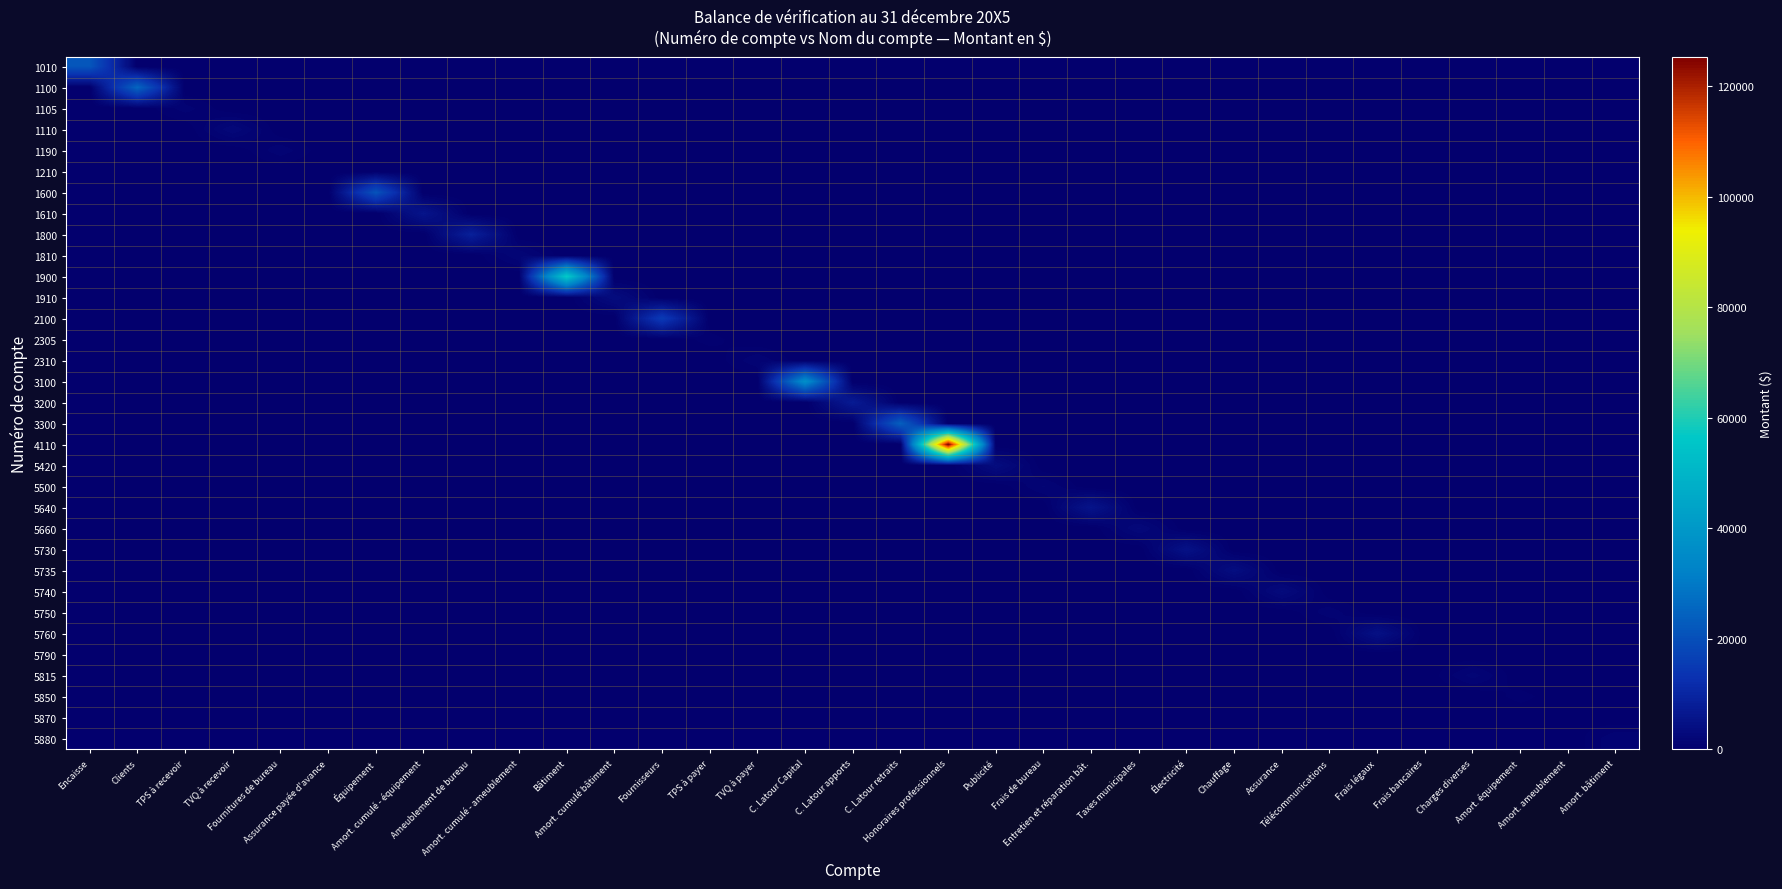

Reading left to right, list all the values displayed in this chart.

1010: Encaisse=21598	Clients=0	TPS à recevoir=0	TVQ à recevoir=0	Fournitures de bureau=0	Assurance payée d'avance=0	Équipement=0	Amort. cumulé - équipement=0	Ameublement de bureau=0	Amort. cumulé - ameublement=0	Bâtiment=0	Amort. cumulé bâtiment=0	Fournisseurs=0	TPS à payer=0	TVQ à payer=0	C. Latour Capital=0	C. Latour apports=0	C. Latour retraits=0	Honoraires professionnels=0	Publicité=0	Frais de bureau=0	Entretien et réparation bât.=0	Taxes municipales=0	Électricité=0	Chauffage=0	Assurance=0	Télécommunications=0	Frais légaux=0	Frais bancaires=0	Charges diverses=0	Amort. équipement=0	Amort. ameublement=0	Amort. bâtiment=0
1100: Encaisse=0	Clients=25236	TPS à recevoir=0	TVQ à recevoir=0	Fournitures de bureau=0	Assurance payée d'avance=0	Équipement=0	Amort. cumulé - équipement=0	Ameublement de bureau=0	Amort. cumulé - ameublement=0	Bâtiment=0	Amort. cumulé bâtiment=0	Fournisseurs=0	TPS à payer=0	TVQ à payer=0	C. Latour Capital=0	C. Latour apports=0	C. Latour retraits=0	Honoraires professionnels=0	Publicité=0	Frais de bureau=0	Entretien et réparation bât.=0	Taxes municipales=0	Électricité=0	Chauffage=0	Assurance=0	Télécommunications=0	Frais légaux=0	Frais bancaires=0	Charges diverses=0	Amort. équipement=0	Amort. ameublement=0	Amort. bâtiment=0
1105: Encaisse=0	Clients=0	TPS à recevoir=1230	TVQ à recevoir=0	Fournitures de bureau=0	Assurance payée d'avance=0	Équipement=0	Amort. cumulé - équipement=0	Ameublement de bureau=0	Amort. cumulé - ameublement=0	Bâtiment=0	Amort. cumulé bâtiment=0	Fournisseurs=0	TPS à payer=0	TVQ à payer=0	C. Latour Capital=0	C. Latour apports=0	C. Latour retraits=0	Honoraires professionnels=0	Publicité=0	Frais de bureau=0	Entretien et réparation bât.=0	Taxes municipales=0	Électricité=0	Chauffage=0	Assurance=0	Télécommunications=0	Frais légaux=0	Frais bancaires=0	Charges diverses=0	Amort. équipement=0	Amort. ameublement=0	Amort. bâtiment=0
1110: Encaisse=0	Clients=0	TPS à recevoir=0	TVQ à recevoir=2460	Fournitures de bureau=0	Assurance payée d'avance=0	Équipement=0	Amort. cumulé - équipement=0	Ameublement de bureau=0	Amort. cumulé - ameublement=0	Bâtiment=0	Amort. cumulé bâtiment=0	Fournisseurs=0	TPS à payer=0	TVQ à payer=0	C. Latour Capital=0	C. Latour apports=0	C. Latour retraits=0	Honoraires professionnels=0	Publicité=0	Frais de bureau=0	Entretien et réparation bât.=0	Taxes municipales=0	Électricité=0	Chauffage=0	Assurance=0	Télécommunications=0	Frais légaux=0	Frais bancaires=0	Charges diverses=0	Amort. équipement=0	Amort. ameublement=0	Amort. bâtiment=0
1190: Encaisse=0	Clients=0	TPS à recevoir=0	TVQ à recevoir=0	Fournitures de bureau=1344	Assurance payée d'avance=0	Équipement=0	Amort. cumulé - équipement=0	Ameublement de bureau=0	Amort. cumulé - ameublement=0	Bâtiment=0	Amort. cumulé bâtiment=0	Fournisseurs=0	TPS à payer=0	TVQ à payer=0	C. Latour Capital=0	C. Latour apports=0	C. Latour retraits=0	Honoraires professionnels=0	Publicité=0	Frais de bureau=0	Entretien et réparation bât.=0	Taxes municipales=0	Électricité=0	Chauffage=0	Assurance=0	Télécommunications=0	Frais légaux=0	Frais bancaires=0	Charges diverses=0	Amort. équipement=0	Amort. ameublement=0	Amort. bâtiment=0
1210: Encaisse=0	Clients=0	TPS à recevoir=0	TVQ à recevoir=0	Fournitures de bureau=0	Assurance payée d'avance=0	Équipement=0	Amort. cumulé - équipement=0	Ameublement de bureau=0	Amort. cumulé - ameublement=0	Bâtiment=0	Amort. cumulé bâtiment=0	Fournisseurs=0	TPS à payer=0	TVQ à payer=0	C. Latour Capital=0	C. Latour apports=0	C. Latour retraits=0	Honoraires professionnels=0	Publicité=0	Frais de bureau=0	Entretien et réparation bât.=0	Taxes municipales=0	Électricité=0	Chauffage=0	Assurance=0	Télécommunications=0	Frais légaux=0	Frais bancaires=0	Charges diverses=0	Amort. équipement=0	Amort. ameublement=0	Amort. bâtiment=0
1600: Encaisse=0	Clients=0	TPS à recevoir=0	TVQ à recevoir=0	Fournitures de bureau=0	Assurance payée d'avance=0	Équipement=21000	Amort. cumulé - équipement=0	Ameublement de bureau=0	Amort. cumulé - ameublement=0	Bâtiment=0	Amort. cumulé bâtiment=0	Fournisseurs=0	TPS à payer=0	TVQ à payer=0	C. Latour Capital=0	C. Latour apports=0	C. Latour retraits=0	Honoraires professionnels=0	Publicité=0	Frais de bureau=0	Entretien et réparation bât.=0	Taxes municipales=0	Électricité=0	Chauffage=0	Assurance=0	Télécommunications=0	Frais légaux=0	Frais bancaires=0	Charges diverses=0	Amort. équipement=0	Amort. ameublement=0	Amort. bâtiment=0
1610: Encaisse=0	Clients=0	TPS à recevoir=0	TVQ à recevoir=0	Fournitures de bureau=0	Assurance payée d'avance=0	Équipement=0	Amort. cumulé - équipement=5700	Ameublement de bureau=0	Amort. cumulé - ameublement=0	Bâtiment=0	Amort. cumulé bâtiment=0	Fournisseurs=0	TPS à payer=0	TVQ à payer=0	C. Latour Capital=0	C. Latour apports=0	C. Latour retraits=0	Honoraires professionnels=0	Publicité=0	Frais de bureau=0	Entretien et réparation bât.=0	Taxes municipales=0	Électricité=0	Chauffage=0	Assurance=0	Télécommunications=0	Frais légaux=0	Frais bancaires=0	Charges diverses=0	Amort. équipement=0	Amort. ameublement=0	Amort. bâtiment=0
1800: Encaisse=0	Clients=0	TPS à recevoir=0	TVQ à recevoir=0	Fournitures de bureau=0	Assurance payée d'avance=0	Équipement=0	Amort. cumulé - équipement=0	Ameublement de bureau=8500	Amort. cumulé - ameublement=0	Bâtiment=0	Amort. cumulé bâtiment=0	Fournisseurs=0	TPS à payer=0	TVQ à payer=0	C. Latour Capital=0	C. Latour apports=0	C. Latour retraits=0	Honoraires professionnels=0	Publicité=0	Frais de bureau=0	Entretien et réparation bât.=0	Taxes municipales=0	Électricité=0	Chauffage=0	Assurance=0	Télécommunications=0	Frais légaux=0	Frais bancaires=0	Charges diverses=0	Amort. équipement=0	Amort. ameublement=0	Amort. bâtiment=0
1810: Encaisse=0	Clients=0	TPS à recevoir=0	TVQ à recevoir=0	Fournitures de bureau=0	Assurance payée d'avance=0	Équipement=0	Amort. cumulé - équipement=0	Ameublement de bureau=0	Amort. cumulé - ameublement=1955	Bâtiment=0	Amort. cumulé bâtiment=0	Fournisseurs=0	TPS à payer=0	TVQ à payer=0	C. Latour Capital=0	C. Latour apports=0	C. Latour retraits=0	Honoraires professionnels=0	Publicité=0	Frais de bureau=0	Entretien et réparation bât.=0	Taxes municipales=0	Électricité=0	Chauffage=0	Assurance=0	Télécommunications=0	Frais légaux=0	Frais bancaires=0	Charges diverses=0	Amort. équipement=0	Amort. ameublement=0	Amort. bâtiment=0
1900: Encaisse=0	Clients=0	TPS à recevoir=0	TVQ à recevoir=0	Fournitures de bureau=0	Assurance payée d'avance=0	Équipement=0	Amort. cumulé - équipement=0	Ameublement de bureau=0	Amort. cumulé - ameublement=0	Bâtiment=57500	Amort. cumulé bâtiment=0	Fournisseurs=0	TPS à payer=0	TVQ à payer=0	C. Latour Capital=0	C. Latour apports=0	C. Latour retraits=0	Honoraires professionnels=0	Publicité=0	Frais de bureau=0	Entretien et réparation bât.=0	Taxes municipales=0	Électricité=0	Chauffage=0	Assurance=0	Télécommunications=0	Frais légaux=0	Frais bancaires=0	Charges diverses=0	Amort. équipement=0	Amort. ameublement=0	Amort. bâtiment=0
1910: Encaisse=0	Clients=0	TPS à recevoir=0	TVQ à recevoir=0	Fournitures de bureau=0	Assurance payée d'avance=0	Équipement=0	Amort. cumulé - équipement=0	Ameublement de bureau=0	Amort. cumulé - ameublement=0	Bâtiment=0	Amort. cumulé bâtiment=3450	Fournisseurs=0	TPS à payer=0	TVQ à payer=0	C. Latour Capital=0	C. Latour apports=0	C. Latour retraits=0	Honoraires professionnels=0	Publicité=0	Frais de bureau=0	Entretien et réparation bât.=0	Taxes municipales=0	Électricité=0	Chauffage=0	Assurance=0	Télécommunications=0	Frais légaux=0	Frais bancaires=0	Charges diverses=0	Amort. équipement=0	Amort. ameublement=0	Amort. bâtiment=0
2100: Encaisse=0	Clients=0	TPS à recevoir=0	TVQ à recevoir=0	Fournitures de bureau=0	Assurance payée d'avance=0	Équipement=0	Amort. cumulé - équipement=0	Ameublement de bureau=0	Amort. cumulé - ameublement=0	Bâtiment=0	Amort. cumulé bâtiment=0	Fournisseurs=15345	TPS à payer=0	TVQ à payer=0	C. Latour Capital=0	C. Latour apports=0	C. Latour retraits=0	Honoraires professionnels=0	Publicité=0	Frais de bureau=0	Entretien et réparation bât.=0	Taxes municipales=0	Électricité=0	Chauffage=0	Assurance=0	Télécommunications=0	Frais légaux=0	Frais bancaires=0	Charges diverses=0	Amort. équipement=0	Amort. ameublement=0	Amort. bâtiment=0
2305: Encaisse=0	Clients=0	TPS à recevoir=0	TVQ à recevoir=0	Fournitures de bureau=0	Assurance payée d'avance=0	Équipement=0	Amort. cumulé - équipement=0	Ameublement de bureau=0	Amort. cumulé - ameublement=0	Bâtiment=0	Amort. cumulé bâtiment=0	Fournisseurs=0	TPS à payer=712	TVQ à payer=0	C. Latour Capital=0	C. Latour apports=0	C. Latour retraits=0	Honoraires professionnels=0	Publicité=0	Frais de bureau=0	Entretien et réparation bât.=0	Taxes municipales=0	Électricité=0	Chauffage=0	Assurance=0	Télécommunications=0	Frais légaux=0	Frais bancaires=0	Charges diverses=0	Amort. équipement=0	Amort. ameublement=0	Amort. bâtiment=0
2310: Encaisse=0	Clients=0	TPS à recevoir=0	TVQ à recevoir=0	Fournitures de bureau=0	Assurance payée d'avance=0	Équipement=0	Amort. cumulé - équipement=0	Ameublement de bureau=0	Amort. cumulé - ameublement=0	Bâtiment=0	Amort. cumulé bâtiment=0	Fournisseurs=0	TPS à payer=0	TVQ à payer=1424	C. Latour Capital=0	C. Latour apports=0	C. Latour retraits=0	Honoraires professionnels=0	Publicité=0	Frais de bureau=0	Entretien et réparation bât.=0	Taxes municipales=0	Électricité=0	Chauffage=0	Assurance=0	Télécommunications=0	Frais légaux=0	Frais bancaires=0	Charges diverses=0	Amort. équipement=0	Amort. ameublement=0	Amort. bâtiment=0
3100: Encaisse=0	Clients=0	TPS à recevoir=0	TVQ à recevoir=0	Fournitures de bureau=0	Assurance payée d'avance=0	Équipement=0	Amort. cumulé - équipement=0	Ameublement de bureau=0	Amort. cumulé - ameublement=0	Bâtiment=0	Amort. cumulé bâtiment=0	Fournisseurs=0	TPS à payer=0	TVQ à payer=0	C. Latour Capital=36710	C. Latour apports=0	C. Latour retraits=0	Honoraires professionnels=0	Publicité=0	Frais de bureau=0	Entretien et réparation bât.=0	Taxes municipales=0	Électricité=0	Chauffage=0	Assurance=0	Télécommunications=0	Frais légaux=0	Frais bancaires=0	Charges diverses=0	Amort. équipement=0	Amort. ameublement=0	Amort. bâtiment=0
3200: Encaisse=0	Clients=0	TPS à recevoir=0	TVQ à recevoir=0	Fournitures de bureau=0	Assurance payée d'avance=0	Équipement=0	Amort. cumulé - équipement=0	Ameublement de bureau=0	Amort. cumulé - ameublement=0	Bâtiment=0	Amort. cumulé bâtiment=0	Fournisseurs=0	TPS à payer=0	TVQ à payer=0	C. Latour Capital=0	C. Latour apports=7300	C. Latour retraits=0	Honoraires professionnels=0	Publicité=0	Frais de bureau=0	Entretien et réparation bât.=0	Taxes municipales=0	Électricité=0	Chauffage=0	Assurance=0	Télécommunications=0	Frais légaux=0	Frais bancaires=0	Charges diverses=0	Amort. équipement=0	Amort. ameublement=0	Amort. bâtiment=0
3300: Encaisse=0	Clients=0	TPS à recevoir=0	TVQ à recevoir=0	Fournitures de bureau=0	Assurance payée d'avance=0	Équipement=0	Amort. cumulé - équipement=0	Ameublement de bureau=0	Amort. cumulé - ameublement=0	Bâtiment=0	Amort. cumulé bâtiment=0	Fournisseurs=0	TPS à payer=0	TVQ à payer=0	C. Latour Capital=0	C. Latour apports=0	C. Latour retraits=24000	Honoraires professionnels=0	Publicité=0	Frais de bureau=0	Entretien et réparation bât.=0	Taxes municipales=0	Électricité=0	Chauffage=0	Assurance=0	Télécommunications=0	Frais légaux=0	Frais bancaires=0	Charges diverses=0	Amort. équipement=0	Amort. ameublement=0	Amort. bâtiment=0
4110: Encaisse=0	Clients=0	TPS à recevoir=0	TVQ à recevoir=0	Fournitures de bureau=0	Assurance payée d'avance=0	Équipement=0	Amort. cumulé - équipement=0	Ameublement de bureau=0	Amort. cumulé - ameublement=0	Bâtiment=0	Amort. cumulé bâtiment=0	Fournisseurs=0	TPS à payer=0	TVQ à payer=0	C. Latour Capital=0	C. Latour apports=0	C. Latour retraits=0	Honoraires professionnels=125350	Publicité=0	Frais de bureau=0	Entretien et réparation bât.=0	Taxes municipales=0	Électricité=0	Chauffage=0	Assurance=0	Télécommunications=0	Frais légaux=0	Frais bancaires=0	Charges diverses=0	Amort. équipement=0	Amort. ameublement=0	Amort. bâtiment=0
5420: Encaisse=0	Clients=0	TPS à recevoir=0	TVQ à recevoir=0	Fournitures de bureau=0	Assurance payée d'avance=0	Équipement=0	Amort. cumulé - équipement=0	Ameublement de bureau=0	Amort. cumulé - ameublement=0	Bâtiment=0	Amort. cumulé bâtiment=0	Fournisseurs=0	TPS à payer=0	TVQ à payer=0	C. Latour Capital=0	C. Latour apports=0	C. Latour retraits=0	Honoraires professionnels=0	Publicité=3490	Frais de bureau=0	Entretien et réparation bât.=0	Taxes municipales=0	Électricité=0	Chauffage=0	Assurance=0	Télécommunications=0	Frais légaux=0	Frais bancaires=0	Charges diverses=0	Amort. équipement=0	Amort. ameublement=0	Amort. bâtiment=0
5500: Encaisse=0	Clients=0	TPS à recevoir=0	TVQ à recevoir=0	Fournitures de bureau=0	Assurance payée d'avance=0	Équipement=0	Amort. cumulé - équipement=0	Ameublement de bureau=0	Amort. cumulé - ameublement=0	Bâtiment=0	Amort. cumulé bâtiment=0	Fournisseurs=0	TPS à payer=0	TVQ à payer=0	C. Latour Capital=0	C. Latour apports=0	C. Latour retraits=0	Honoraires professionnels=0	Publicité=0	Frais de bureau=1521	Entretien et réparation bât.=0	Taxes municipales=0	Électricité=0	Chauffage=0	Assurance=0	Télécommunications=0	Frais légaux=0	Frais bancaires=0	Charges diverses=0	Amort. équipement=0	Amort. ameublement=0	Amort. bâtiment=0
5640: Encaisse=0	Clients=0	TPS à recevoir=0	TVQ à recevoir=0	Fournitures de bureau=0	Assurance payée d'avance=0	Équipement=0	Amort. cumulé - équipement=0	Ameublement de bureau=0	Amort. cumulé - ameublement=0	Bâtiment=0	Amort. cumulé bâtiment=0	Fournisseurs=0	TPS à payer=0	TVQ à payer=0	C. Latour Capital=0	C. Latour apports=0	C. Latour retraits=0	Honoraires professionnels=0	Publicité=0	Frais de bureau=0	Entretien et réparation bât.=5555	Taxes municipales=0	Électricité=0	Chauffage=0	Assurance=0	Télécommunications=0	Frais légaux=0	Frais bancaires=0	Charges diverses=0	Amort. équipement=0	Amort. ameublement=0	Amort. bâtiment=0
5660: Encaisse=0	Clients=0	TPS à recevoir=0	TVQ à recevoir=0	Fournitures de bureau=0	Assurance payée d'avance=0	Équipement=0	Amort. cumulé - équipement=0	Ameublement de bureau=0	Amort. cumulé - ameublement=0	Bâtiment=0	Amort. cumulé bâtiment=0	Fournisseurs=0	TPS à payer=0	TVQ à payer=0	C. Latour Capital=0	C. Latour apports=0	C. Latour retraits=0	Honoraires professionnels=0	Publicité=0	Frais de bureau=0	Entretien et réparation bât.=0	Taxes municipales=2560	Électricité=0	Chauffage=0	Assurance=0	Télécommunications=0	Frais légaux=0	Frais bancaires=0	Charges diverses=0	Amort. équipement=0	Amort. ameublement=0	Amort. bâtiment=0
5730: Encaisse=0	Clients=0	TPS à recevoir=0	TVQ à recevoir=0	Fournitures de bureau=0	Assurance payée d'avance=0	Équipement=0	Amort. cumulé - équipement=0	Ameublement de bureau=0	Amort. cumulé - ameublement=0	Bâtiment=0	Amort. cumulé bâtiment=0	Fournisseurs=0	TPS à payer=0	TVQ à payer=0	C. Latour Capital=0	C. Latour apports=0	C. Latour retraits=0	Honoraires professionnels=0	Publicité=0	Frais de bureau=0	Entretien et réparation bât.=0	Taxes municipales=0	Électricité=4888	Chauffage=0	Assurance=0	Télécommunications=0	Frais légaux=0	Frais bancaires=0	Charges diverses=0	Amort. équipement=0	Amort. ameublement=0	Amort. bâtiment=0
5735: Encaisse=0	Clients=0	TPS à recevoir=0	TVQ à recevoir=0	Fournitures de bureau=0	Assurance payée d'avance=0	Équipement=0	Amort. cumulé - équipement=0	Ameublement de bureau=0	Amort. cumulé - ameublement=0	Bâtiment=0	Amort. cumulé bâtiment=0	Fournisseurs=0	TPS à payer=0	TVQ à payer=0	C. Latour Capital=0	C. Latour apports=0	C. Latour retraits=0	Honoraires professionnels=0	Publicité=0	Frais de bureau=0	Entretien et réparation bât.=0	Taxes municipales=0	Électricité=0	Chauffage=3779	Assurance=0	Télécommunications=0	Frais légaux=0	Frais bancaires=0	Charges diverses=0	Amort. équipement=0	Amort. ameublement=0	Amort. bâtiment=0
5740: Encaisse=0	Clients=0	TPS à recevoir=0	TVQ à recevoir=0	Fournitures de bureau=0	Assurance payée d'avance=0	Équipement=0	Amort. cumulé - équipement=0	Ameublement de bureau=0	Amort. cumulé - ameublement=0	Bâtiment=0	Amort. cumulé bâtiment=0	Fournisseurs=0	TPS à payer=0	TVQ à payer=0	C. Latour Capital=0	C. Latour apports=0	C. Latour retraits=0	Honoraires professionnels=0	Publicité=0	Frais de bureau=0	Entretien et réparation bât.=0	Taxes municipales=0	Électricité=0	Chauffage=0	Assurance=3011	Télécommunications=0	Frais légaux=0	Frais bancaires=0	Charges diverses=0	Amort. équipement=0	Amort. ameublement=0	Amort. bâtiment=0
5750: Encaisse=0	Clients=0	TPS à recevoir=0	TVQ à recevoir=0	Fournitures de bureau=0	Assurance payée d'avance=0	Équipement=0	Amort. cumulé - équipement=0	Ameublement de bureau=0	Amort. cumulé - ameublement=0	Bâtiment=0	Amort. cumulé bâtiment=0	Fournisseurs=0	TPS à payer=0	TVQ à payer=0	C. Latour Capital=0	C. Latour apports=0	C. Latour retraits=0	Honoraires professionnels=0	Publicité=0	Frais de bureau=0	Entretien et réparation bât.=0	Taxes municipales=0	Électricité=0	Chauffage=0	Assurance=0	Télécommunications=1320	Frais légaux=0	Frais bancaires=0	Charges diverses=0	Amort. équipement=0	Amort. ameublement=0	Amort. bâtiment=0
5760: Encaisse=0	Clients=0	TPS à recevoir=0	TVQ à recevoir=0	Fournitures de bureau=0	Assurance payée d'avance=0	Équipement=0	Amort. cumulé - équipement=0	Ameublement de bureau=0	Amort. cumulé - ameublement=0	Bâtiment=0	Amort. cumulé bâtiment=0	Fournisseurs=0	TPS à payer=0	TVQ à payer=0	C. Latour Capital=0	C. Latour apports=0	C. Latour retraits=0	Honoraires professionnels=0	Publicité=0	Frais de bureau=0	Entretien et réparation bât.=0	Taxes municipales=0	Électricité=0	Chauffage=0	Assurance=0	Télécommunications=0	Frais légaux=4500	Frais bancaires=0	Charges diverses=0	Amort. équipement=0	Amort. ameublement=0	Amort. bâtiment=0
5790: Encaisse=0	Clients=0	TPS à recevoir=0	TVQ à recevoir=0	Fournitures de bureau=0	Assurance payée d'avance=0	Équipement=0	Amort. cumulé - équipement=0	Ameublement de bureau=0	Amort. cumulé - ameublement=0	Bâtiment=0	Amort. cumulé bâtiment=0	Fournisseurs=0	TPS à payer=0	TVQ à payer=0	C. Latour Capital=0	C. Latour apports=0	C. Latour retraits=0	Honoraires professionnels=0	Publicité=0	Frais de bureau=0	Entretien et réparation bât.=0	Taxes municipales=0	Électricité=0	Chauffage=0	Assurance=0	Télécommunications=0	Frais légaux=0	Frais bancaires=210	Charges diverses=0	Amort. équipement=0	Amort. ameublement=0	Amort. bâtiment=0
5815: Encaisse=0	Clients=0	TPS à recevoir=0	TVQ à recevoir=0	Fournitures de bureau=0	Assurance payée d'avance=0	Équipement=0	Amort. cumulé - équipement=0	Ameublement de bureau=0	Amort. cumulé - ameublement=0	Bâtiment=0	Amort. cumulé bâtiment=0	Fournisseurs=0	TPS à payer=0	TVQ à payer=0	C. Latour Capital=0	C. Latour apports=0	C. Latour retraits=0	Honoraires professionnels=0	Publicité=0	Frais de bureau=0	Entretien et réparation bât.=0	Taxes municipales=0	Électricité=0	Chauffage=0	Assurance=0	Télécommunications=0	Frais légaux=0	Frais bancaires=0	Charges diverses=1732	Amort. équipement=0	Amort. ameublement=0	Amort. bâtiment=0
5850: Encaisse=0	Clients=0	TPS à recevoir=0	TVQ à recevoir=0	Fournitures de bureau=0	Assurance payée d'avance=0	Équipement=0	Amort. cumulé - équipement=0	Ameublement de bureau=0	Amort. cumulé - ameublement=0	Bâtiment=0	Amort. cumulé bâtiment=0	Fournisseurs=0	TPS à payer=0	TVQ à payer=0	C. Latour Capital=0	C. Latour apports=0	C. Latour retraits=0	Honoraires professionnels=0	Publicité=0	Frais de bureau=0	Entretien et réparation bât.=0	Taxes municipales=0	Électricité=0	Chauffage=0	Assurance=0	Télécommunications=0	Frais légaux=0	Frais bancaires=0	Charges diverses=0	Amort. équipement=700	Amort. ameublement=0	Amort. bâtiment=0
5870: Encaisse=0	Clients=0	TPS à recevoir=0	TVQ à recevoir=0	Fournitures de bureau=0	Assurance payée d'avance=0	Équipement=0	Amort. cumulé - équipement=0	Ameublement de bureau=0	Amort. cumulé - ameublement=0	Bâtiment=0	Amort. cumulé bâtiment=0	Fournisseurs=0	TPS à payer=0	TVQ à payer=0	C. Latour Capital=0	C. Latour apports=0	C. Latour retraits=0	Honoraires professionnels=0	Publicité=0	Frais de bureau=0	Entretien et réparation bât.=0	Taxes municipales=0	Électricité=0	Chauffage=0	Assurance=0	Télécommunications=0	Frais légaux=0	Frais bancaires=0	Charges diverses=0	Amort. équipement=0	Amort. ameublement=375	Amort. bâtiment=0
5880: Encaisse=0	Clients=0	TPS à recevoir=0	TVQ à recevoir=0	Fournitures de bureau=0	Assurance payée d'avance=0	Équipement=0	Amort. cumulé - équipement=0	Ameublement de bureau=0	Amort. cumulé - ameublement=0	Bâtiment=0	Amort. cumulé bâtiment=0	Fournisseurs=0	TPS à payer=0	TVQ à payer=0	C. Latour Capital=0	C. Latour apports=0	C. Latour retraits=0	Honoraires professionnels=0	Publicité=0	Frais de bureau=0	Entretien et réparation bât.=0	Taxes municipales=0	Électricité=0	Chauffage=0	Assurance=0	Télécommunications=0	Frais légaux=0	Frais bancaires=0	Charges diverses=0	Amort. équipement=0	Amort. ameublement=0	Amort. bâtiment=1437